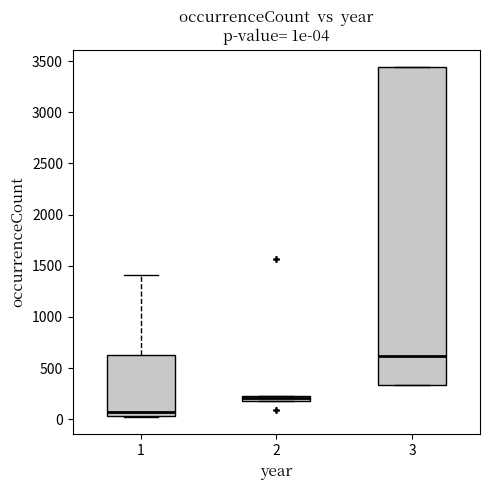

Which box is the tallest, from its lower edge to its upper edge?

3